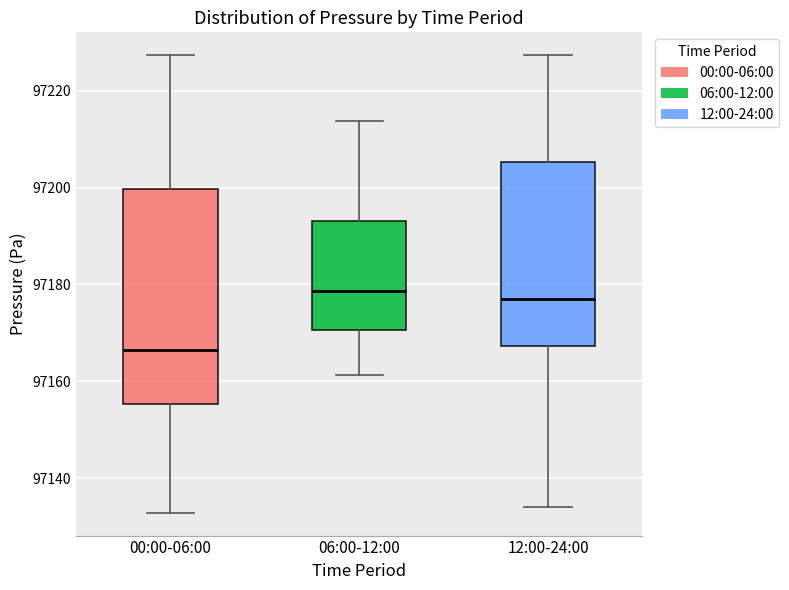

Reading left to right, read every box against the y-axis: the position of its median line, the range the box covers, and the ends of its whiskers. The values are not printed on the chart, so give them approximately, as read against the axis.

00:00-06:00: median 97166, box 97156 to 97200, whiskers 97132 to 97228
06:00-12:00: median 97178, box 97170 to 97194, whiskers 97162 to 97214
12:00-24:00: median 97176, box 97168 to 97206, whiskers 97134 to 97228